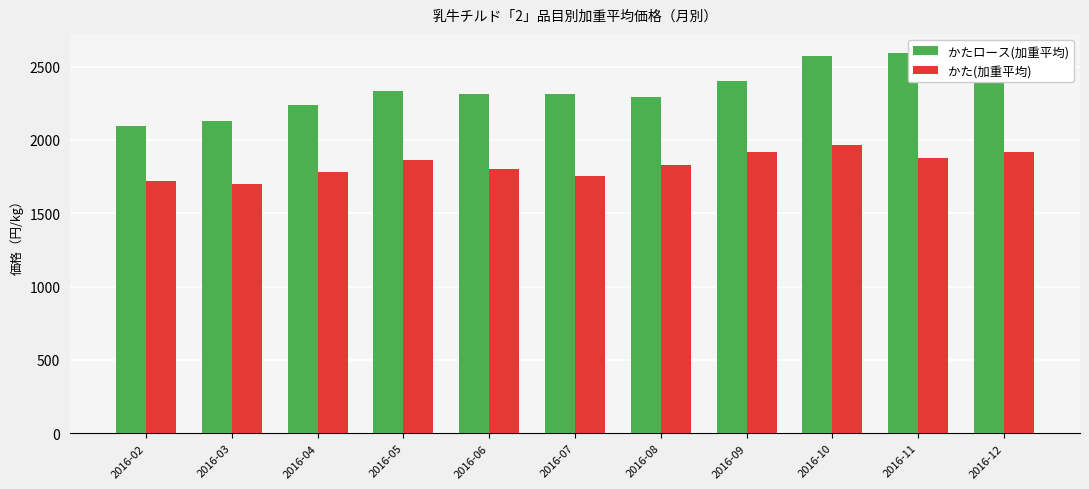

The value of かたロース(加重平均) at 2016-07 is 2316.3. True or false?

True